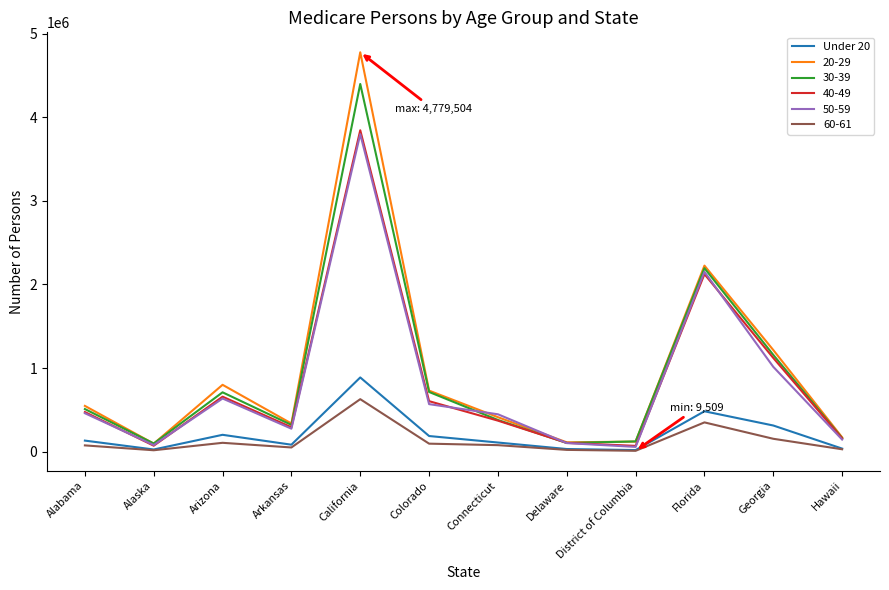

Which category has the highest value in the 40-49 series?

California